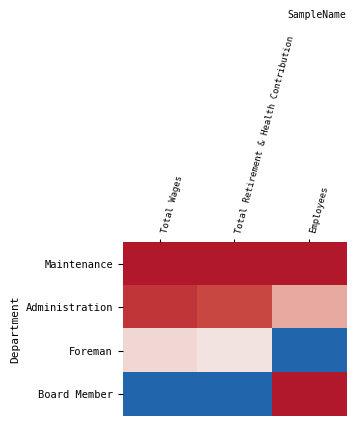

What is the difference between the highest and lowest values at Employees?

1.0